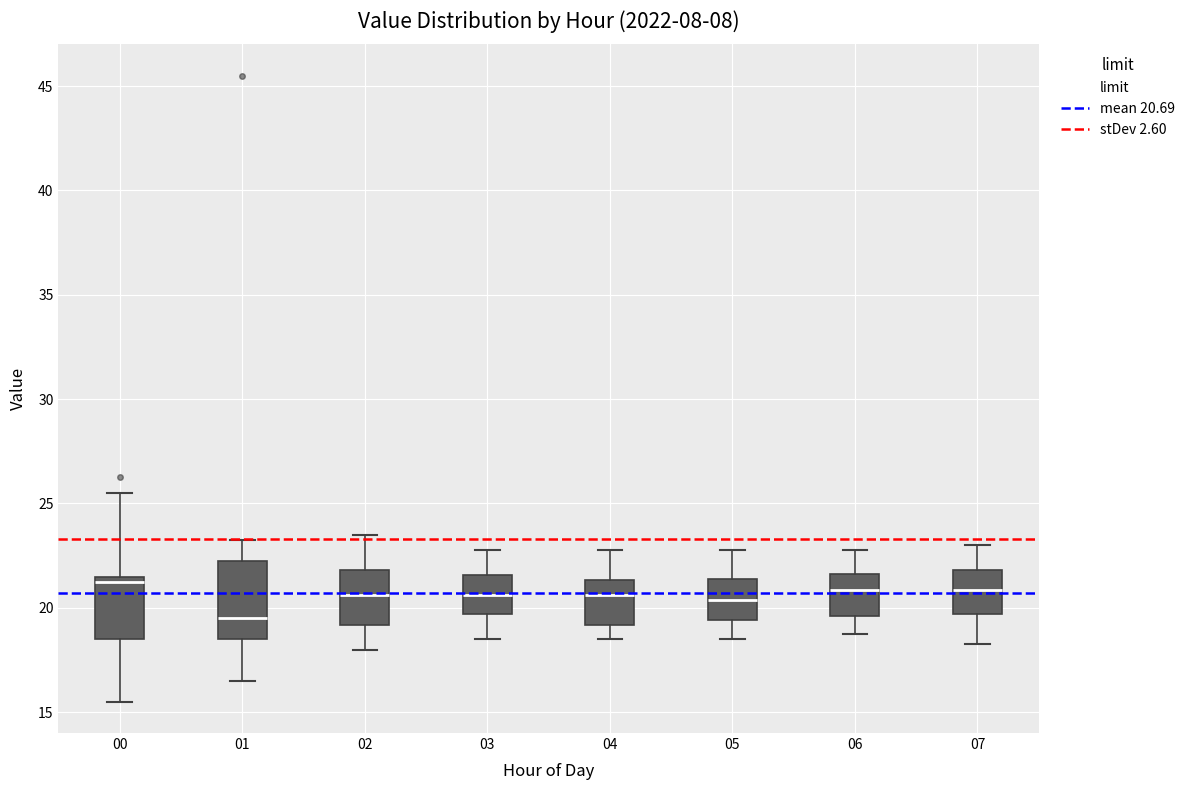

Reading left to right, read every box against the y-axis: the position of its median line, the range the box covers, and the ends of its whiskers. The values are not printed on the chart, so give them approximately, as read against the axis.

00: median 21.5 (just below the box's upper edge), box 18.5 to 21.5, whiskers 15.5 to 25.5
01: median 19.5, box 18.5 to 22.5, whiskers 16.5 to 23.5
02: median 20.5, box 19.0 to 22.0, whiskers 18.0 to 23.5
03: median 20.5, box 19.5 to 21.5, whiskers 18.5 to 23.0
04: median 20.5, box 19.0 to 21.5, whiskers 18.5 to 23.0
05: median 20.5, box 19.5 to 21.5, whiskers 18.5 to 23.0
06: median 21.0, box 19.5 to 21.5, whiskers 19.0 to 23.0
07: median 21.0, box 19.5 to 22.0, whiskers 18.5 to 23.0